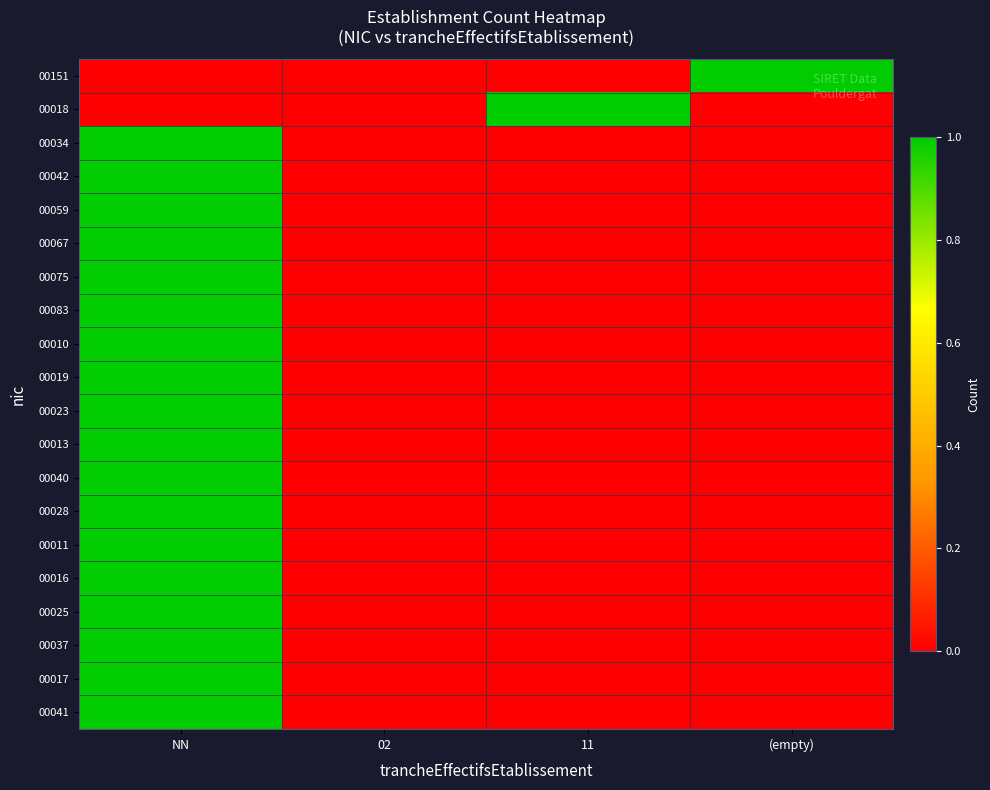

At which category is the sum across all series the highest?

NN